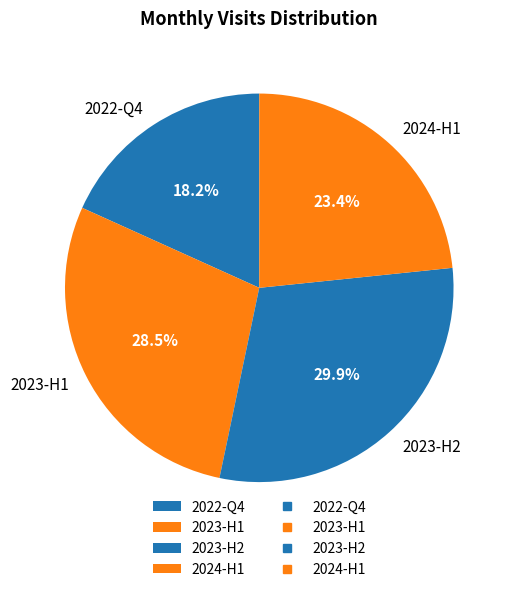

Does any single category account for the majority?

No